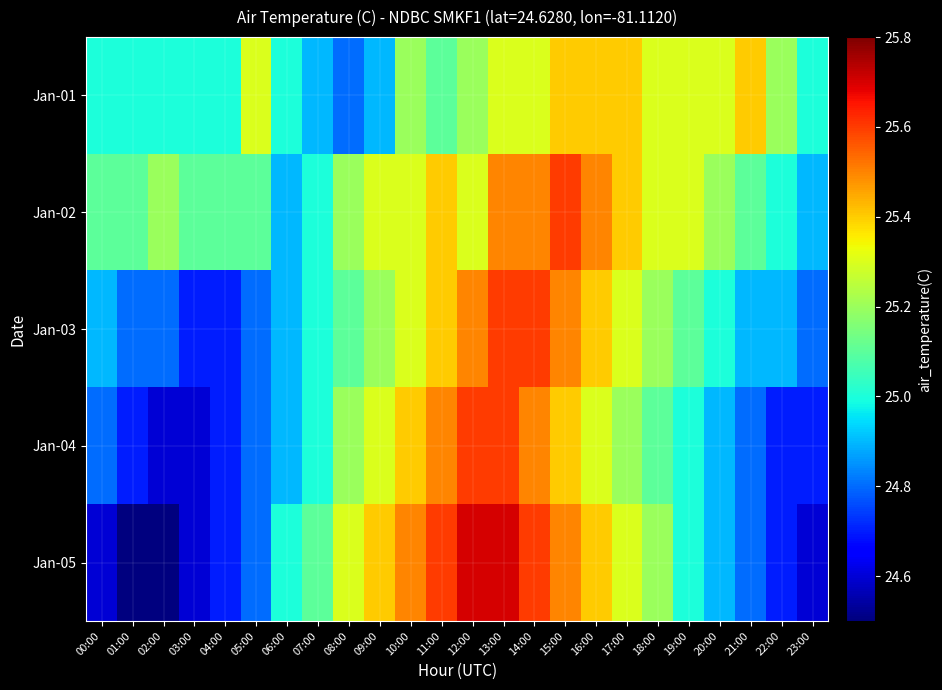

What is the difference between the highest and lowest values at 03:00?

0.5